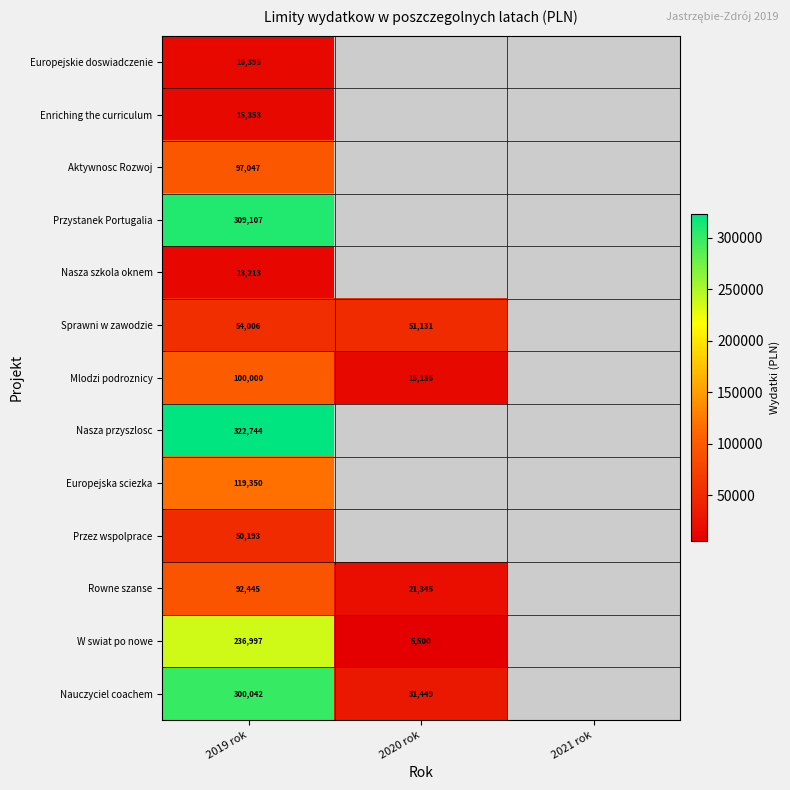

What is the total value across all series at 2019 rok?

1726892